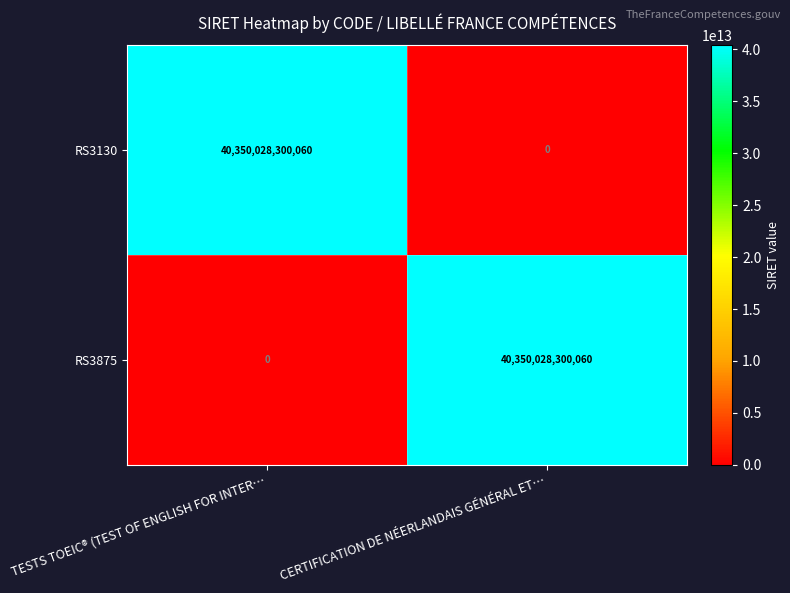

Where is RS3875 nearest to the value 20175014150030?

TESTS TOEIC® (TEST OF ENGLISH FOR INTER…